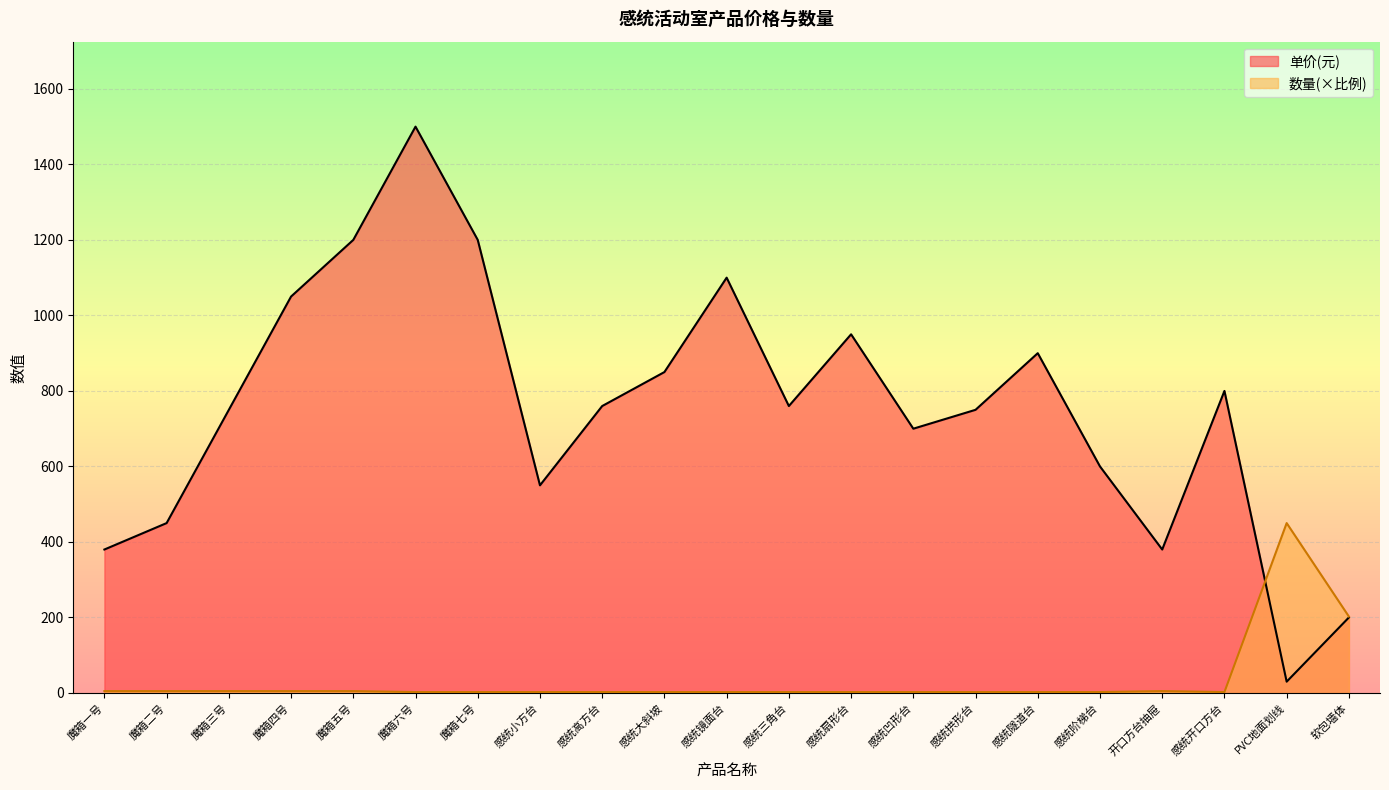

At which category does 单价(元) reach its first local valley?

感统小方台